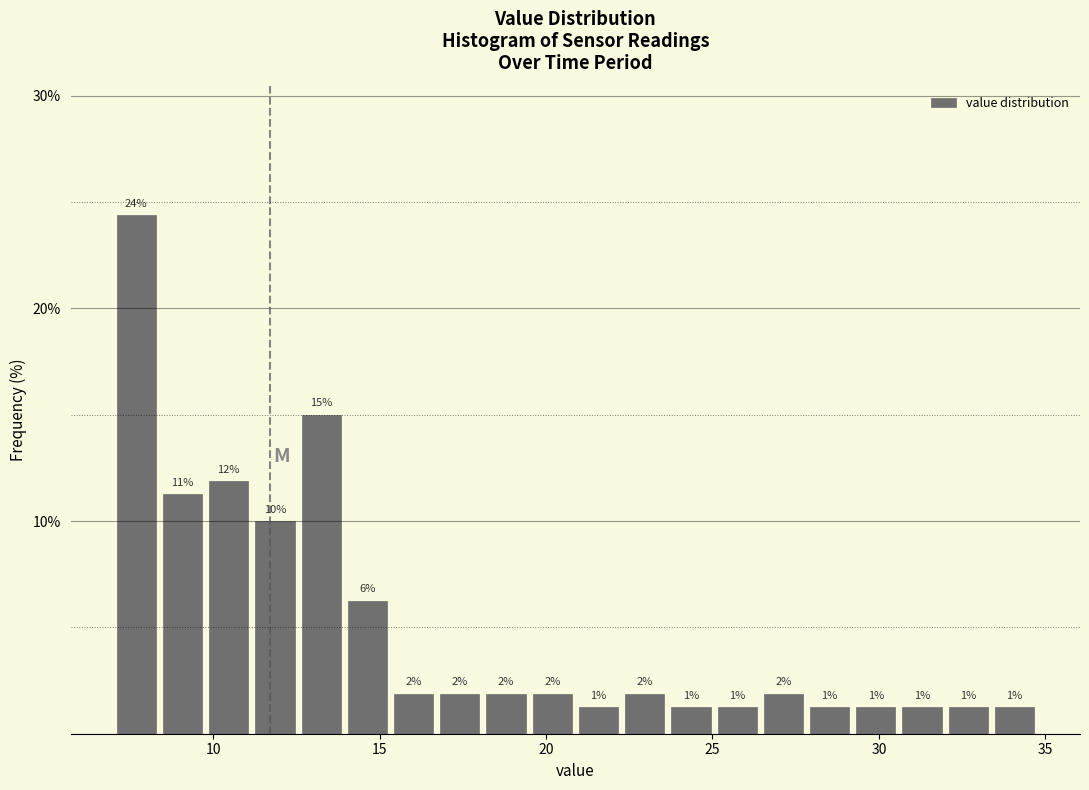

Around what value on the x-axis is the tallest bar? Give the approximate position of its centre, as read against the axis.

7.5